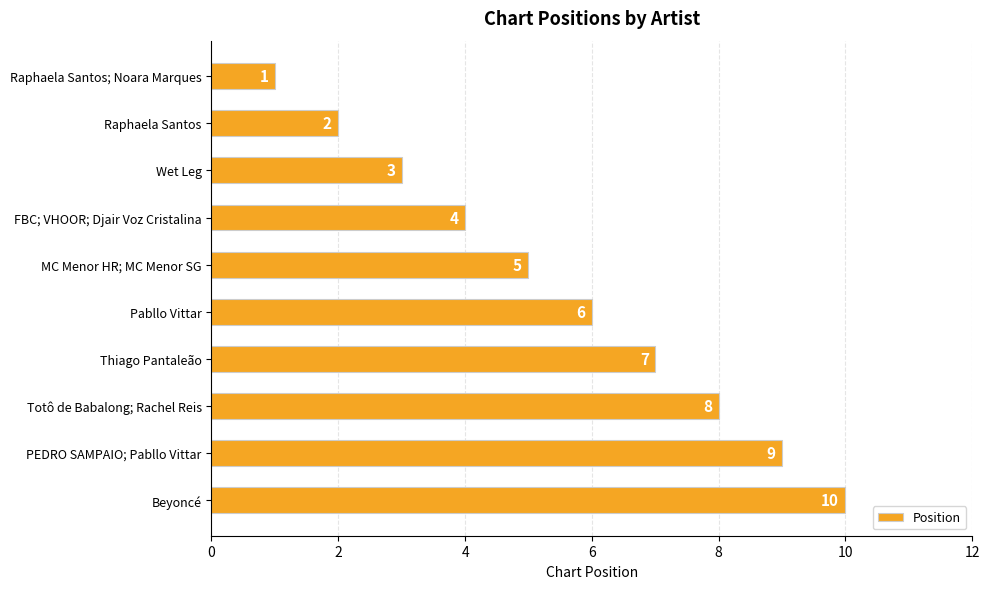

How many values are between 3 and 8?

6